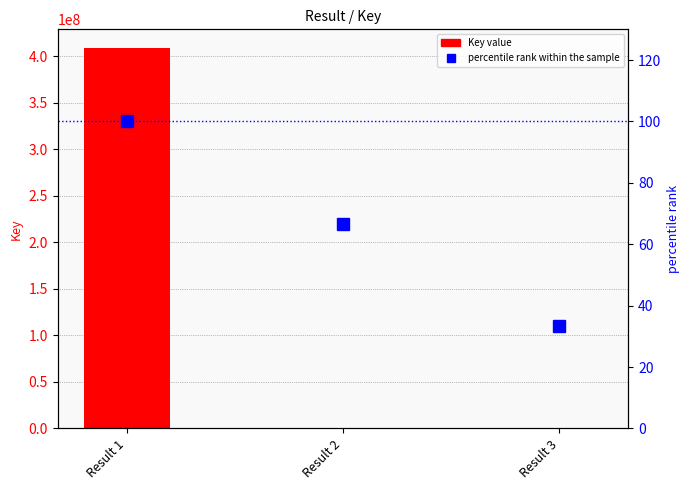

Rank the series by their average value, from lowest to highest.

percentile rank within the sample, Key value